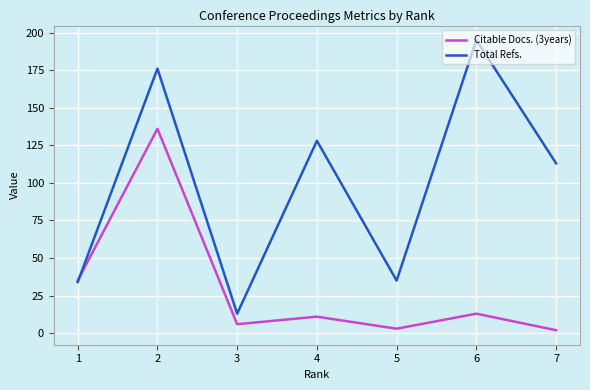

Reading left to right, what are all the values shown in this chart?

Citable Docs. (3years): 35	136	6	11	3	13	2
Total Refs.: 34	176	13	128	35	195	113